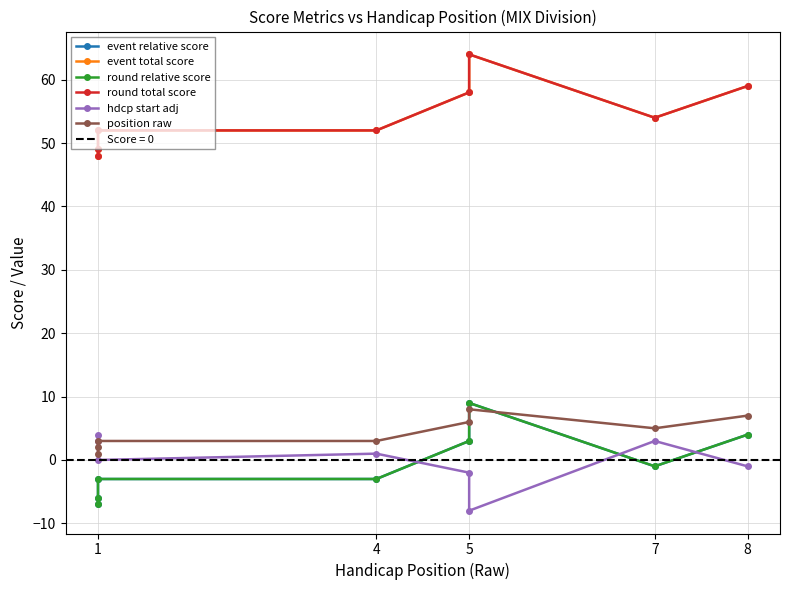

What is the total value across all series at 4?

102